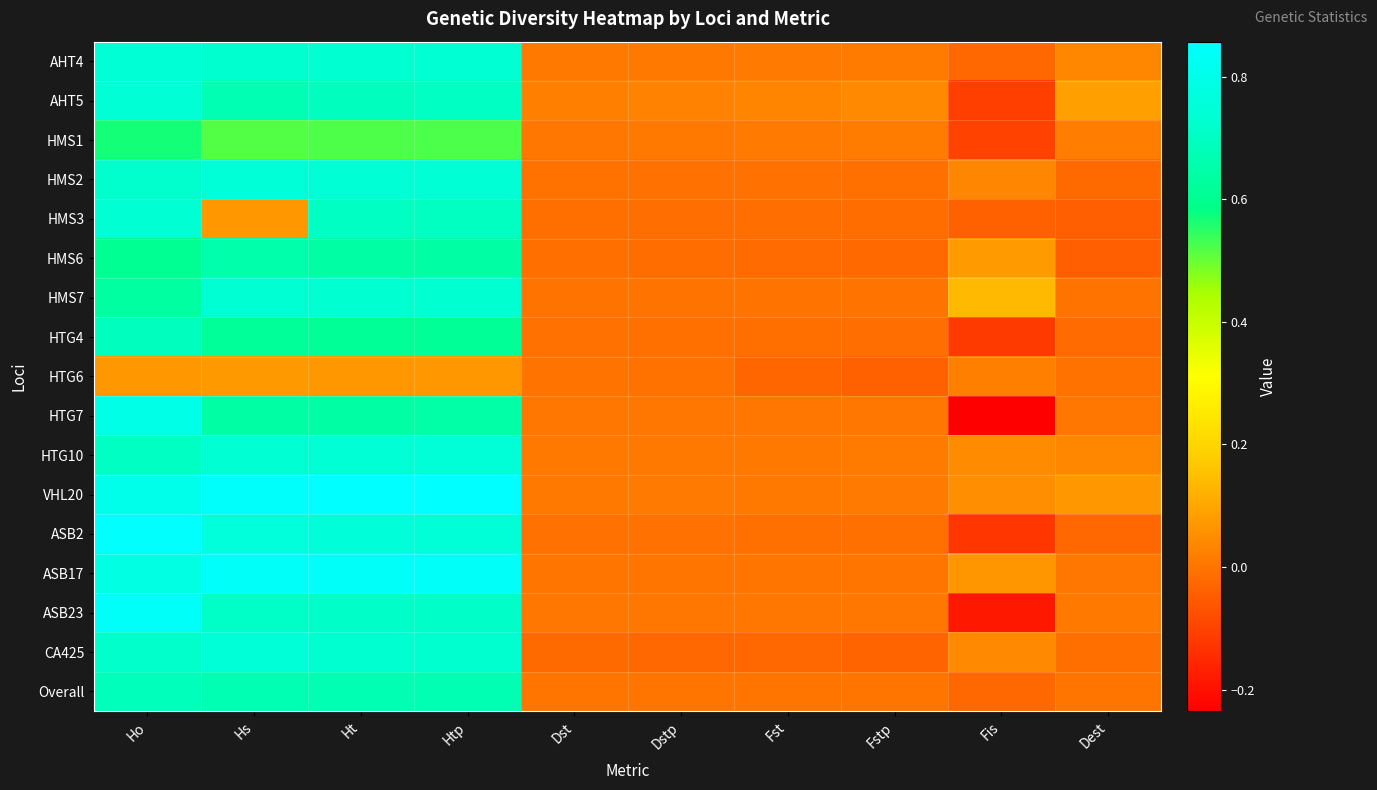

What is the difference between the highest and lowest values at Fst?

0.1